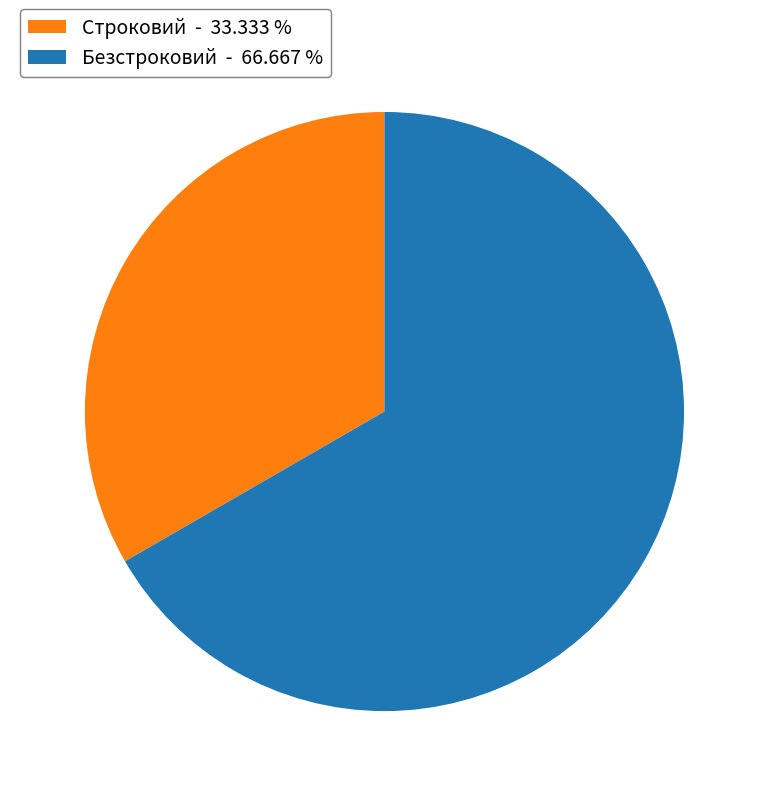

Between Безстроковий - 66.667 % and Строковий - 33.333 %, which is larger?

Безстроковий - 66.667 %